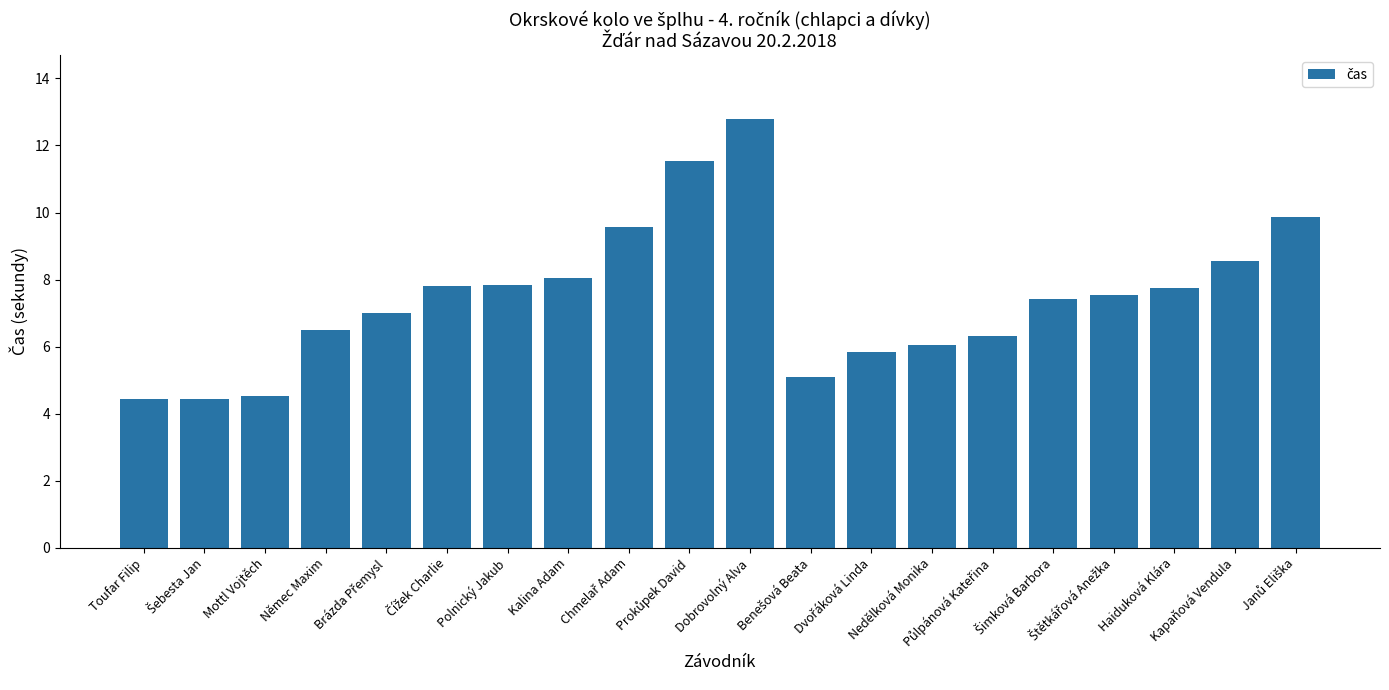

What is the approximate value at Kapaňová Vendula?

8.6